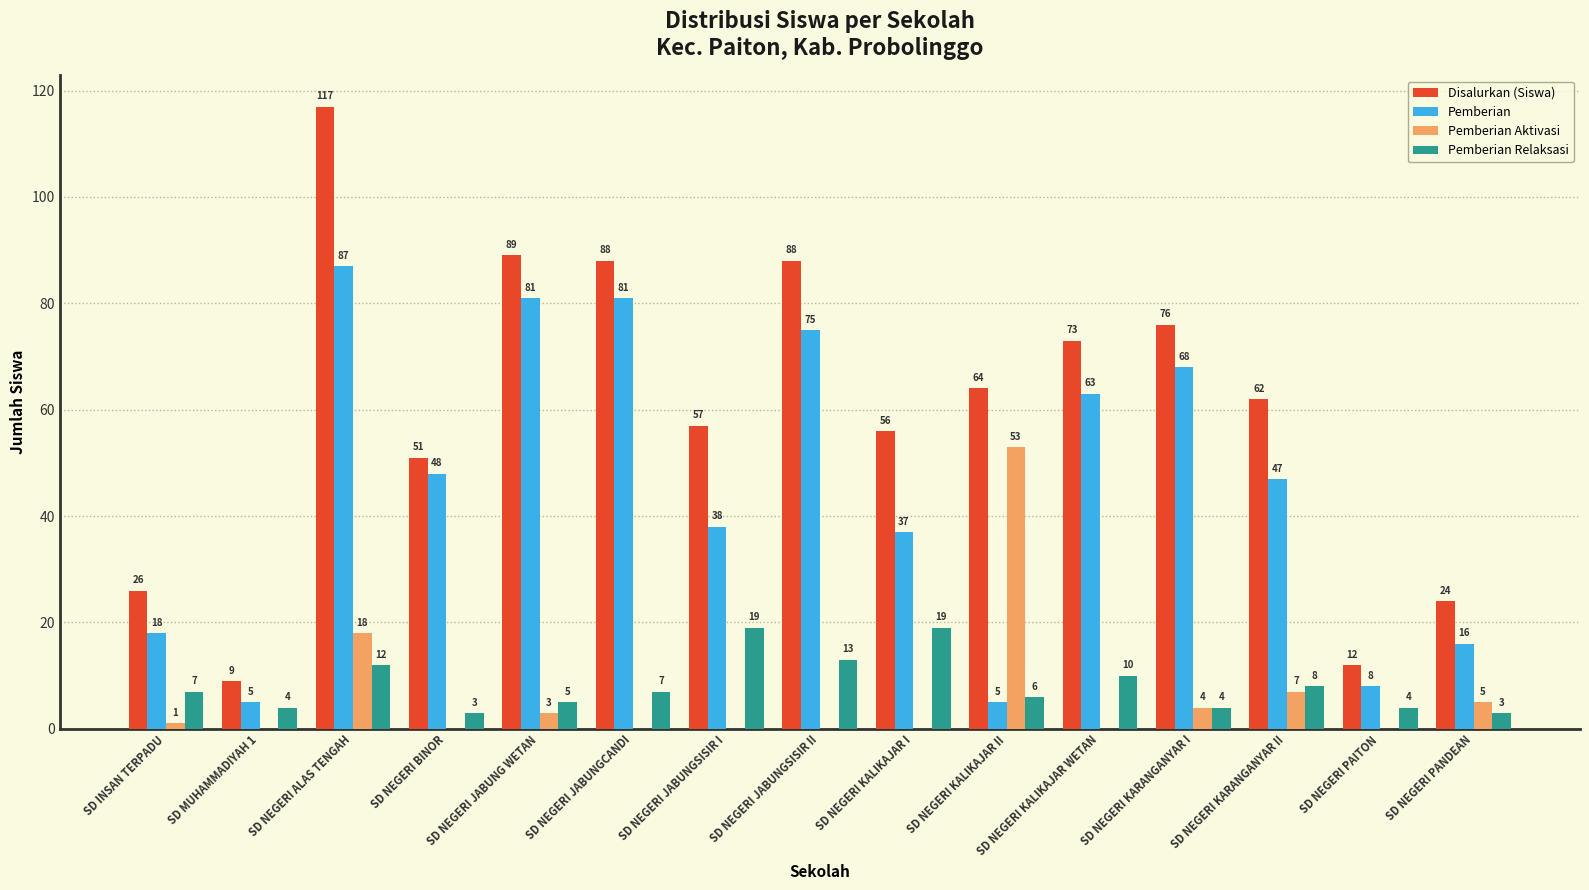

The Pemberian series shows 63 at SD NEGERI KALIKAJAR WETAN. True or false?

True